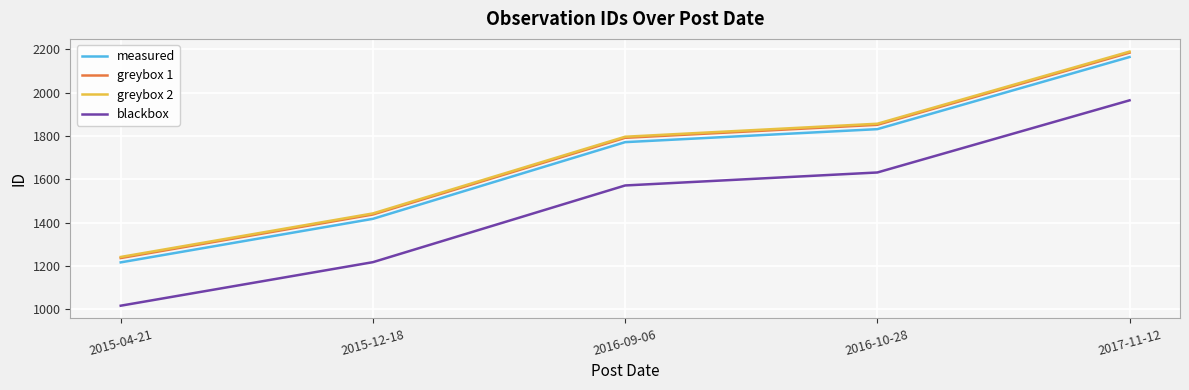

What are all the series names shown in the legend?

measured, greybox 1, greybox 2, blackbox